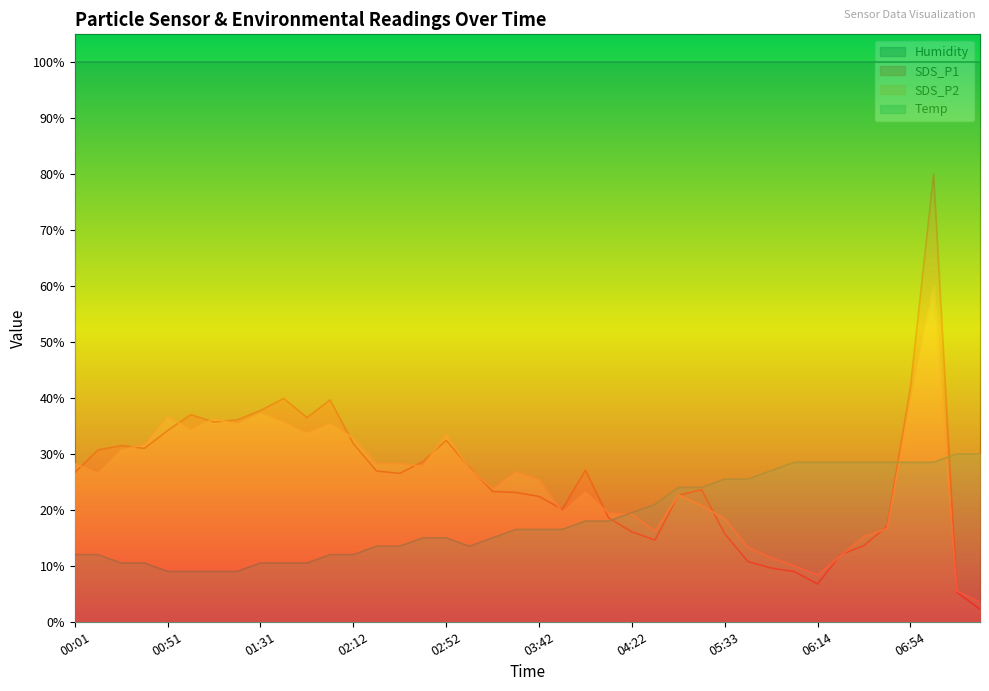

What is the difference between the maximum and minimum values in the SDS_P1 series?

77.7